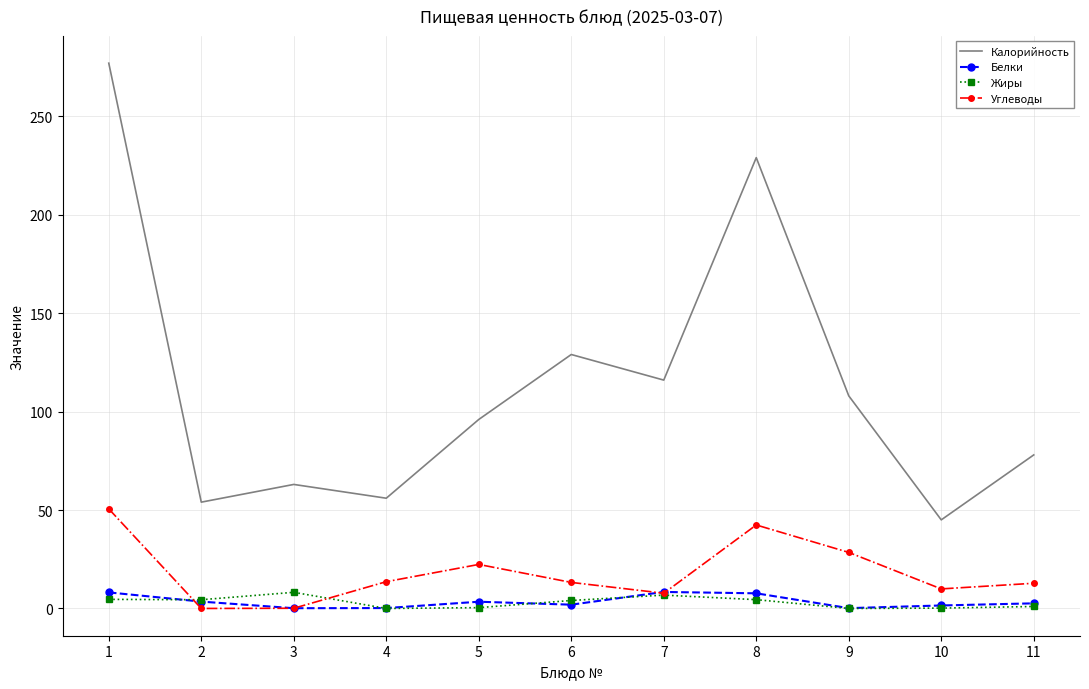

Rank the series at 8 from highest to lowest value.

Калорийность, Углеводы, Белки, Жиры